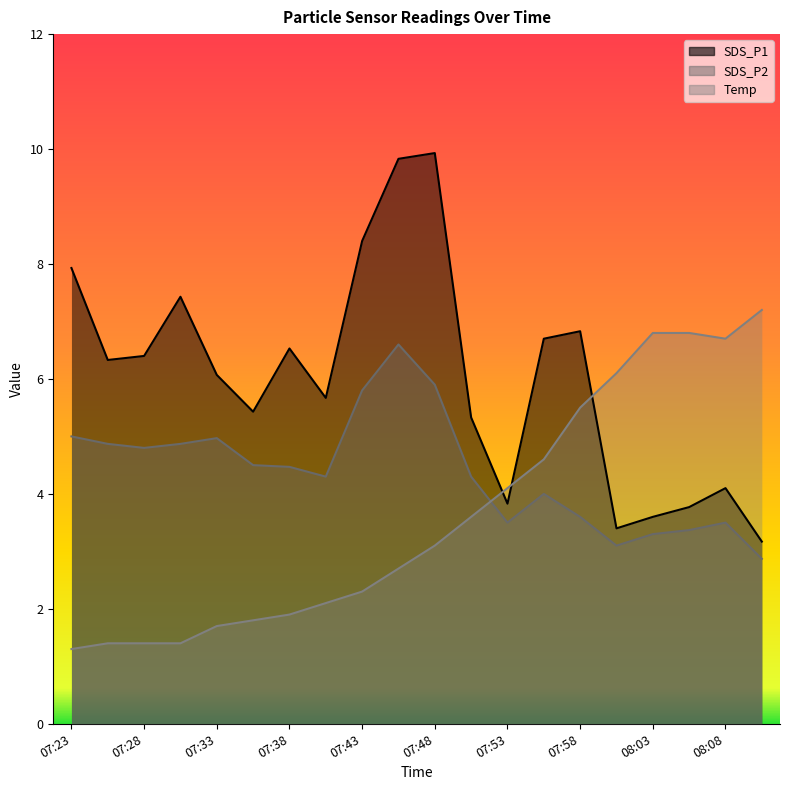

Rank the series by their average value, from lowest to highest.

Temp, SDS_P2, SDS_P1